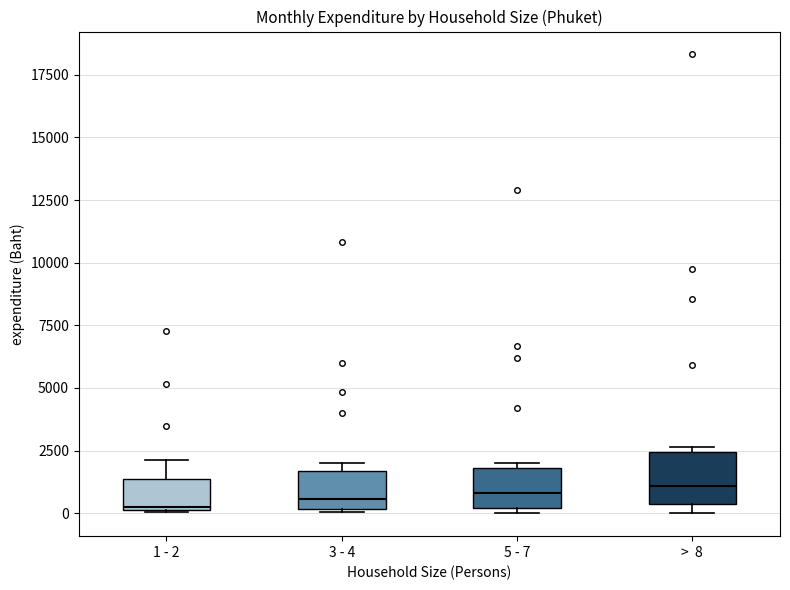

Reading left to right, transcribe this box plot: for each box, give where its median line is, the range the box spans, and where its two whiskers end, as read against the y-axis. The values are not printed on the chart, so give them approximately, as read against the axis.

1 - 2: median 500, box 0 to 1500, whiskers 0 to 2000
3 - 4: median 500, box 0 to 1500, whiskers 0 to 2000
5 - 7: median 1000, box 0 to 2000, whiskers 0 (just below the box's lower edge) to 2000 (just above the box's upper edge)
> 8: median 1000, box 500 to 2500, whiskers 0 to 2500 (just above the box's upper edge)